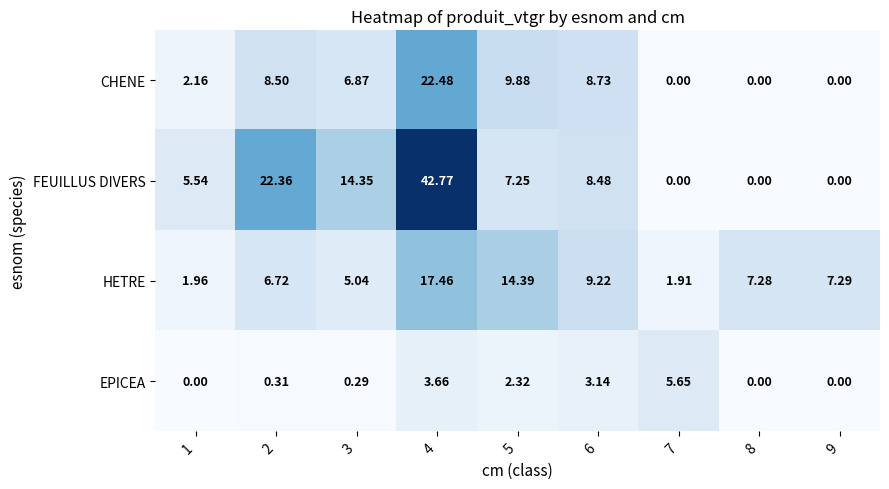

List the series in order of their peak value, highest first.

FEUILLUS DIVERS, CHENE, HETRE, EPICEA